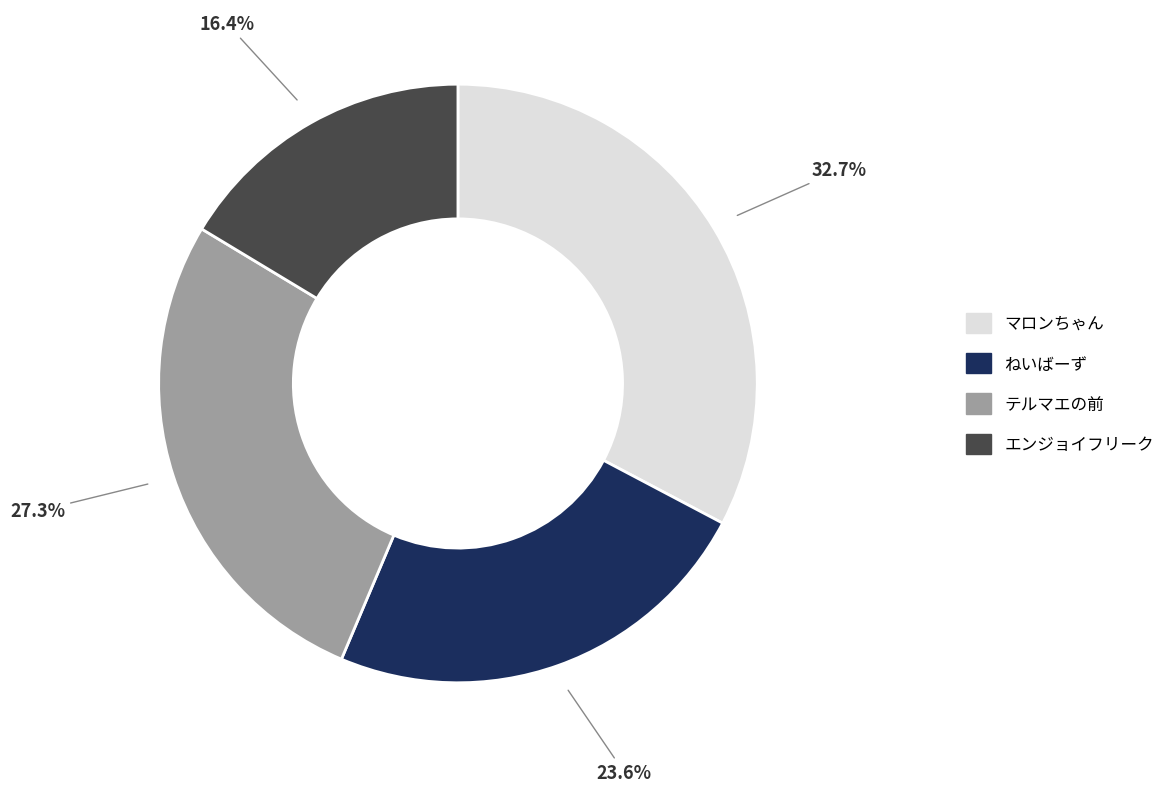

To the nearest percent, what percentage of the pie is テルマエの前?

27%